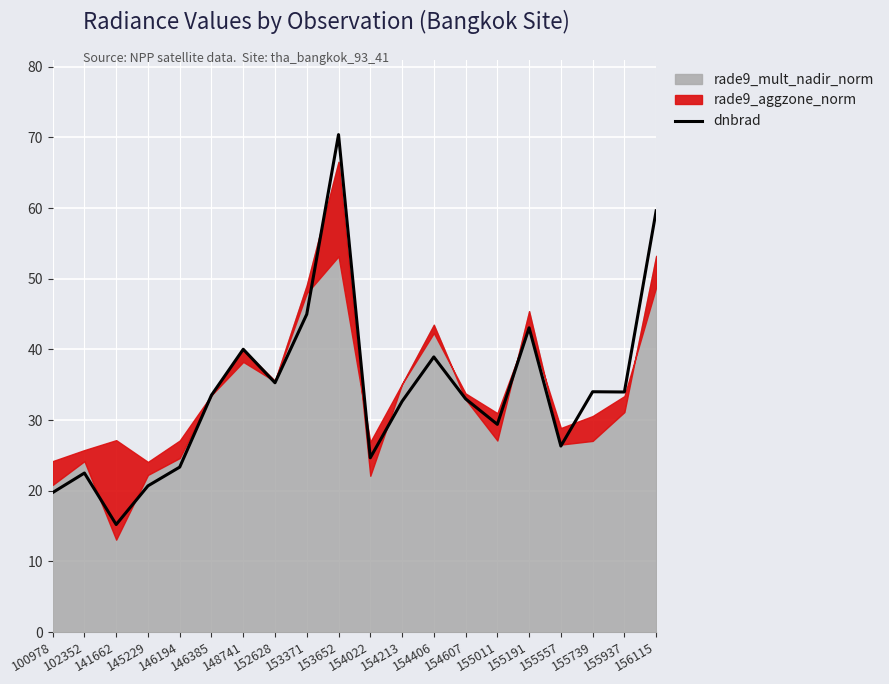

How many lines are shown in the chart?

1